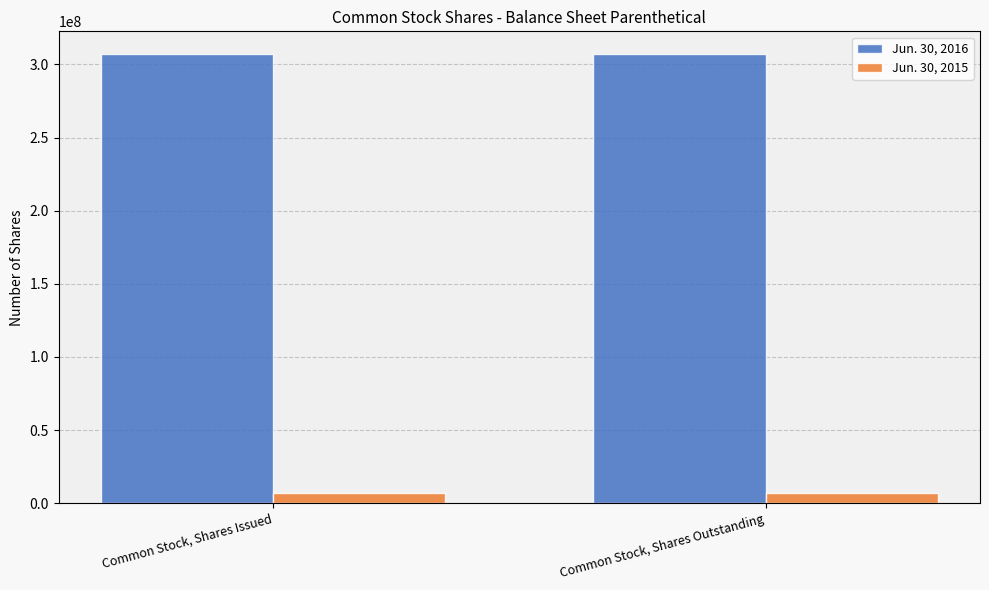

What is the value of the Jun. 30, 2016 bar at the 1st from the left?

307280000